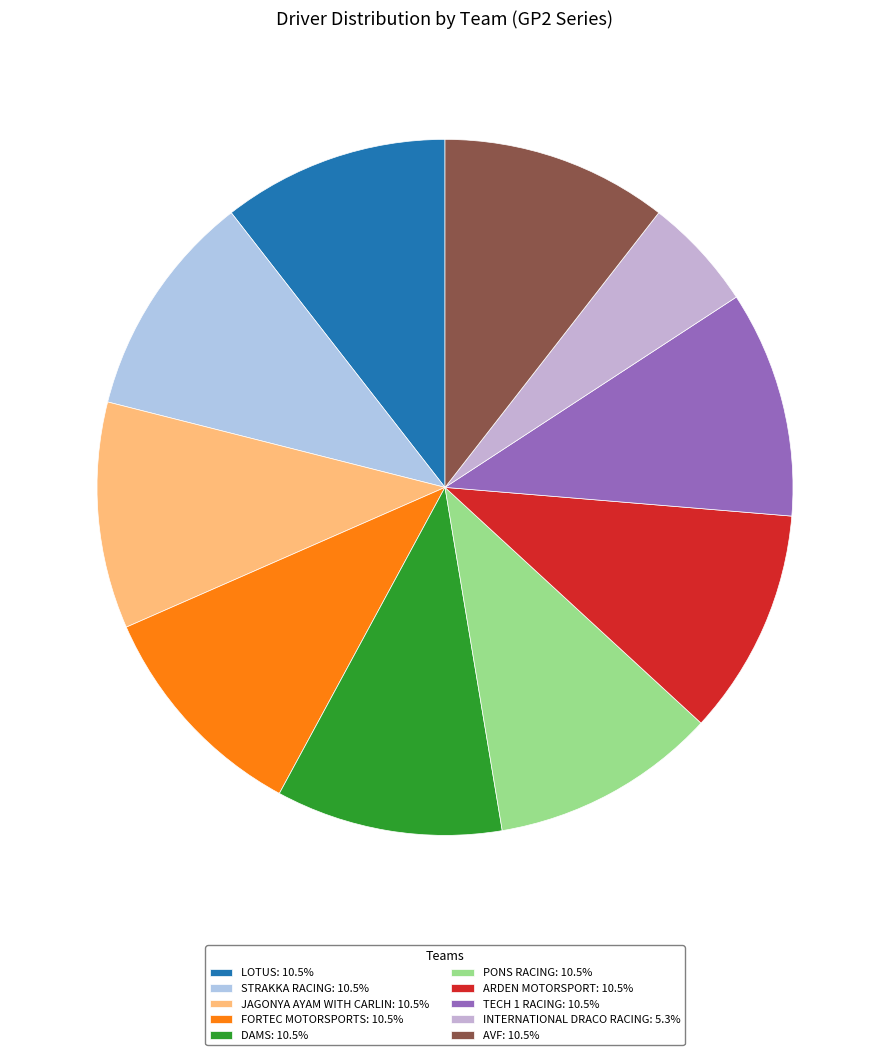

Does LOTUS represent more than half of the total?

No